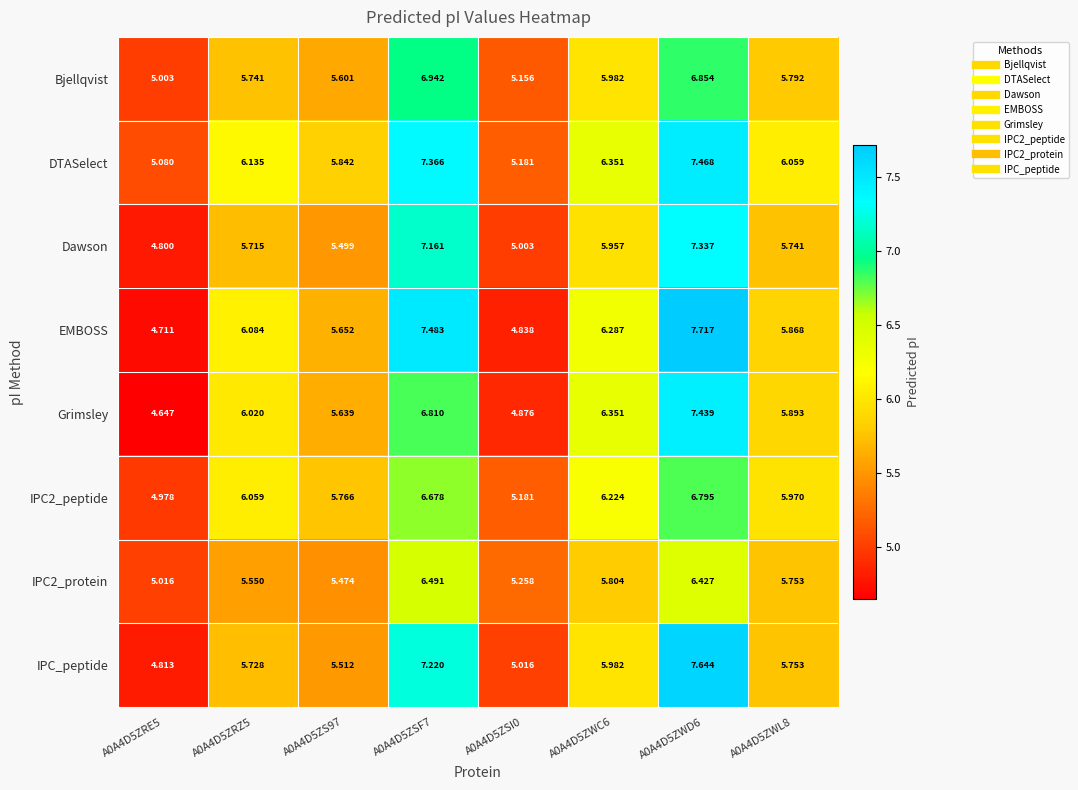

Which series changed the most between A0A4D5ZWD6 and A0A4D5ZWL8?

IPC_peptide